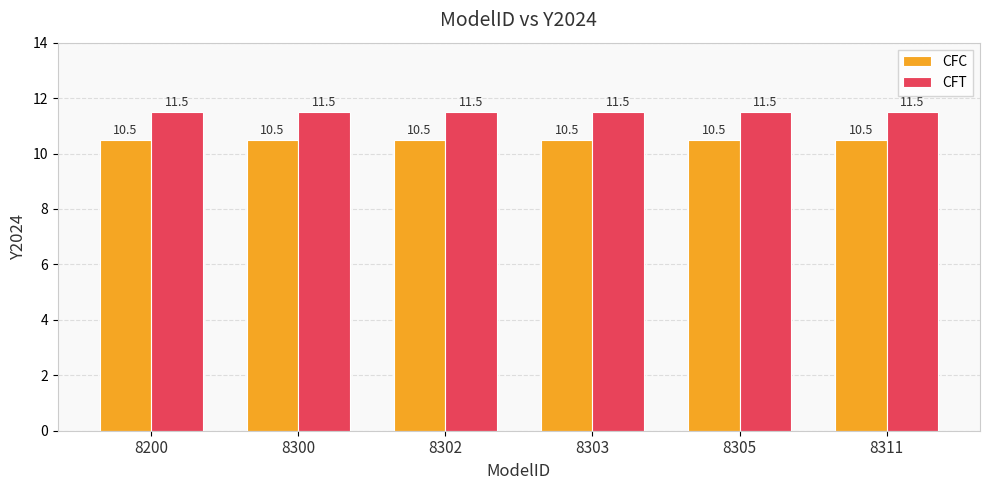

Is it true that CFT equals 11.5 at 8300?

True